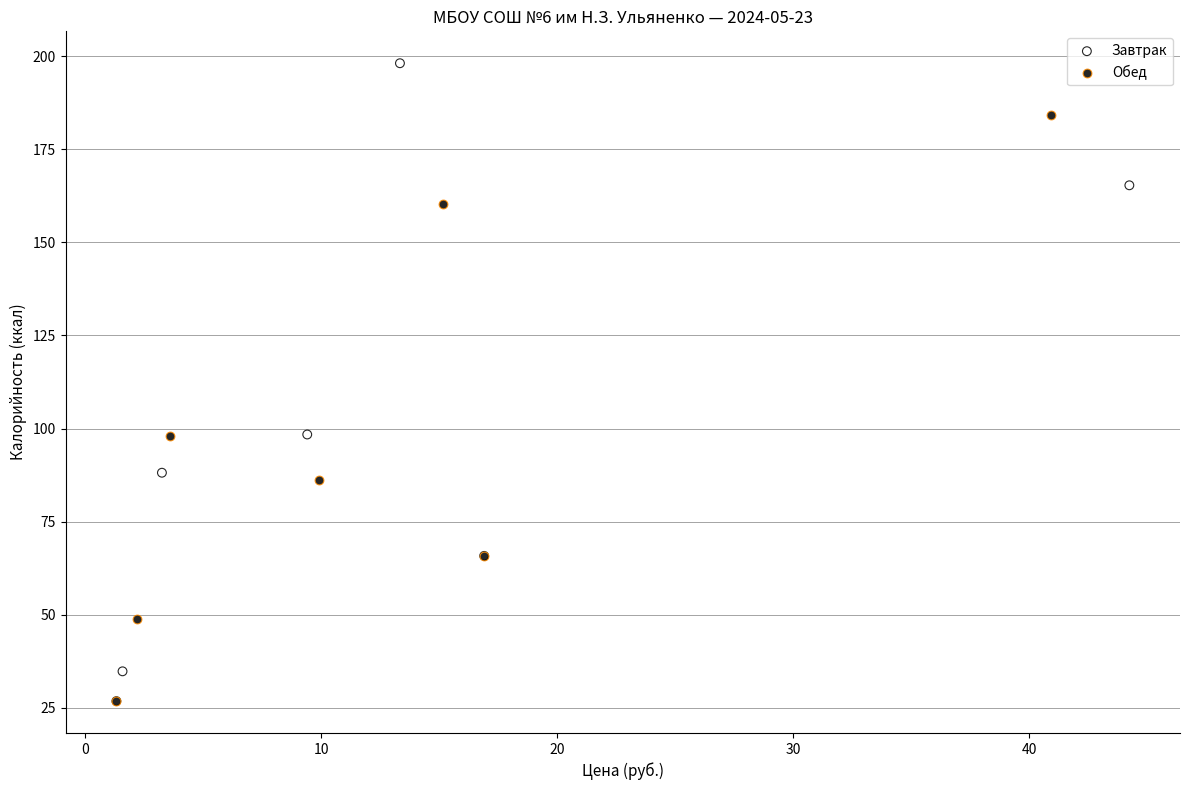

Which series contains the highest Y value?

Завтрак